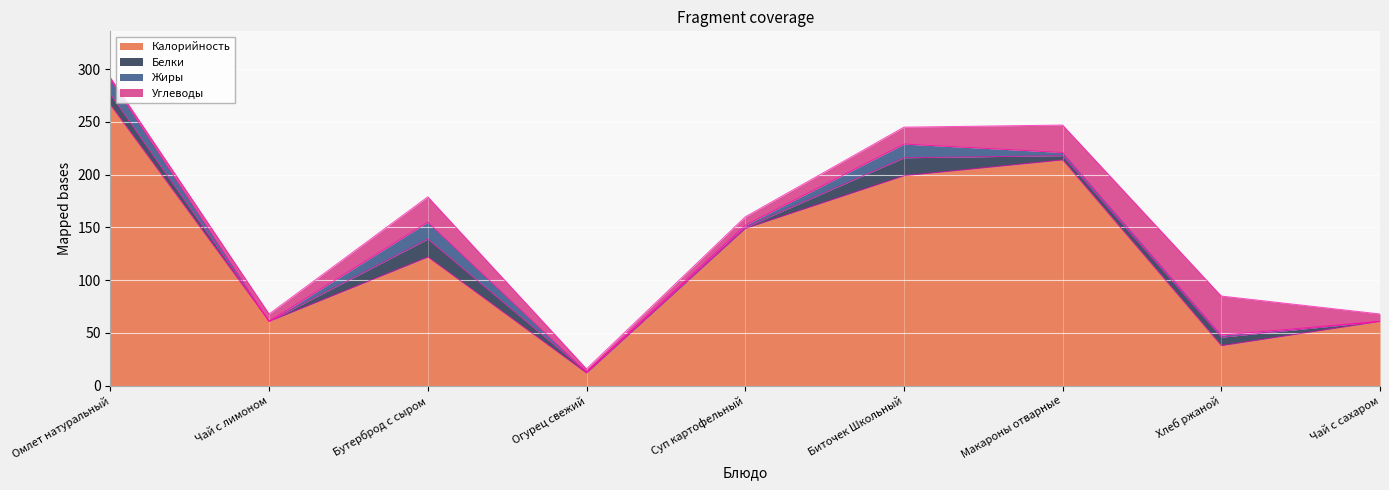

Reading left to right, extract all data points from this chart.

Калорийность: 266	61	122	12	149	199	214	38	61
Белки: 10	0	17	1	1	17	4	8	0
Жиры: 14	0	16	0	2	13	3	2	0
Углеводы: 2	7	24	3	8	16	26	37	7